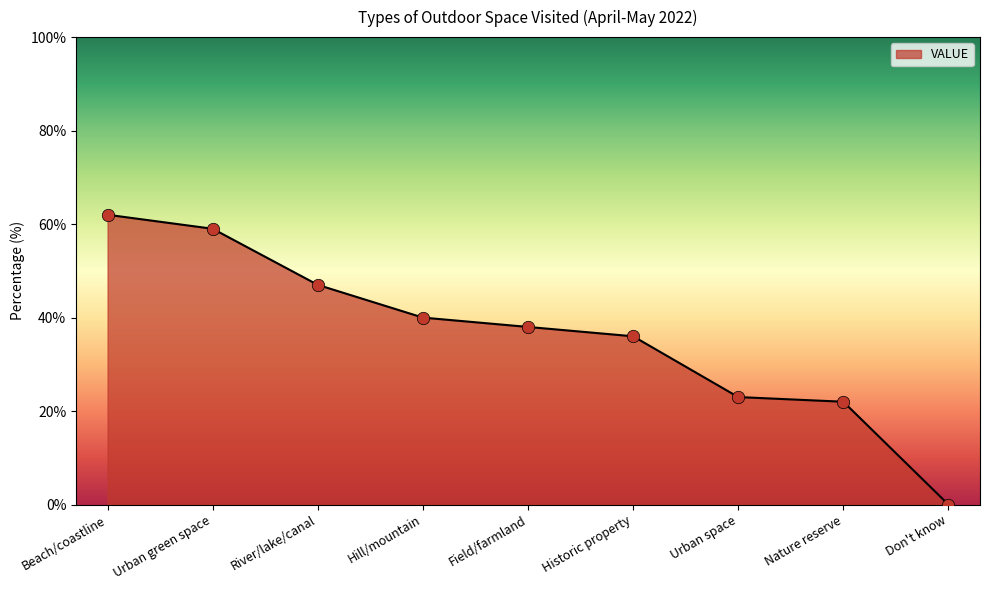

Which has a higher value, Field/farmland or Hill/mountain?

Hill/mountain